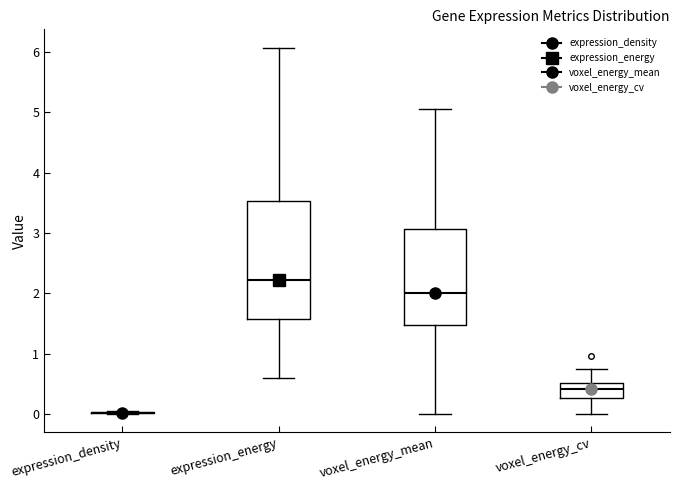

Reading left to right, read every box against the y-axis: the position of its median line, the range the box covers, and the ends of its whiskers. The values are not printed on the chart, so give them approximately, as read against the axis.

expression_density: box collapsed to a line at 0.0, whiskers 0.0 to 0.0
expression_energy: median 2.2, box 1.6 to 3.5, whiskers 0.6 to 6.1
voxel_energy_mean: median 2.0, box 1.5 to 3.1, whiskers 0.0 to 5.1
voxel_energy_cv: median 0.4, box 0.3 to 0.5, whiskers 0.0 to 0.8